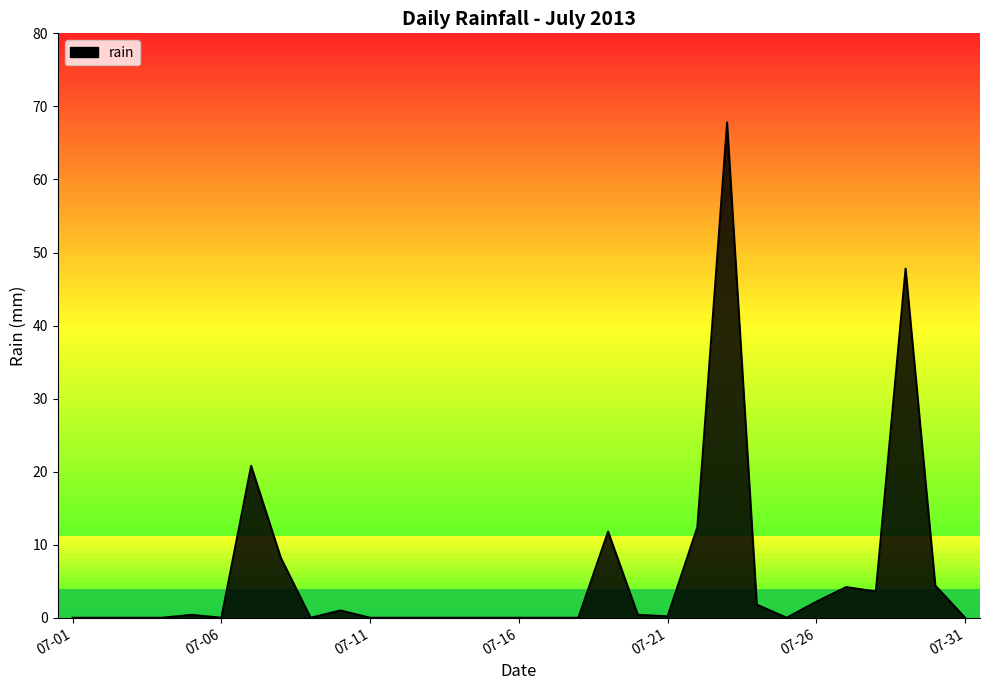

List the labels in order of value, largest first.

2013-07-23, 2013-07-29, 2013-07-07, 2013-07-22, 2013-07-19, 2013-07-08, 2013-07-30, 2013-07-27, 2013-07-28, 2013-07-26, 2013-07-24, 2013-07-10, 2013-07-05, 2013-07-20, 2013-07-21, 2013-07-01, 2013-07-02, 2013-07-03, 2013-07-04, 2013-07-06, 2013-07-09, 2013-07-11, 2013-07-12, 2013-07-13, 2013-07-14, 2013-07-15, 2013-07-16, 2013-07-17, 2013-07-18, 2013-07-25, 2013-07-31